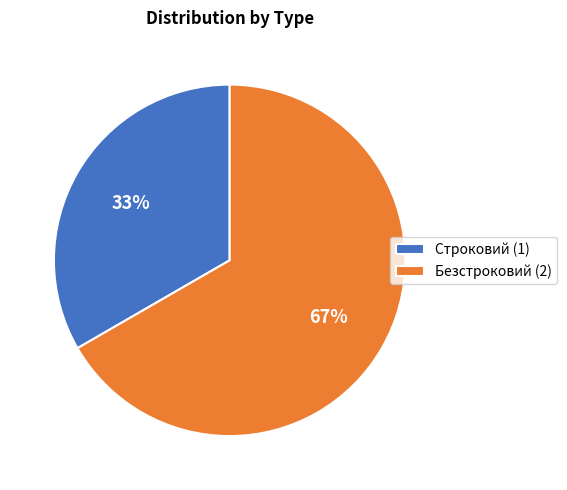

The Строковий slice represents 33% of the pie. True or false?

True